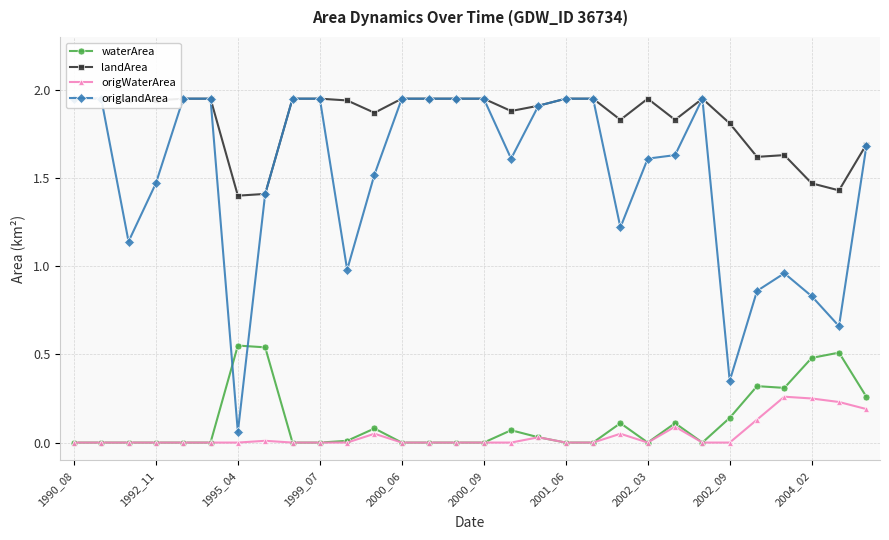

True or false: origWaterArea and waterArea intersect in this chart.

False